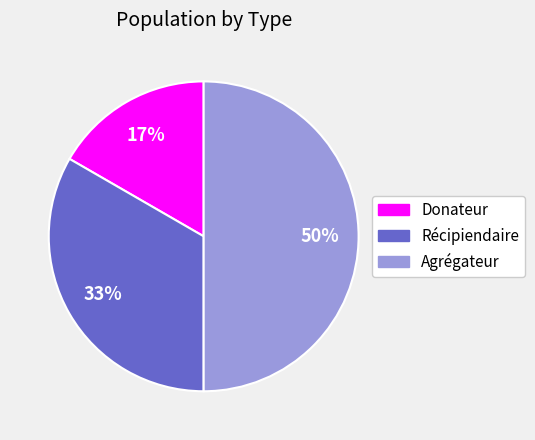

Does Donateur represent more than half of the total?

No